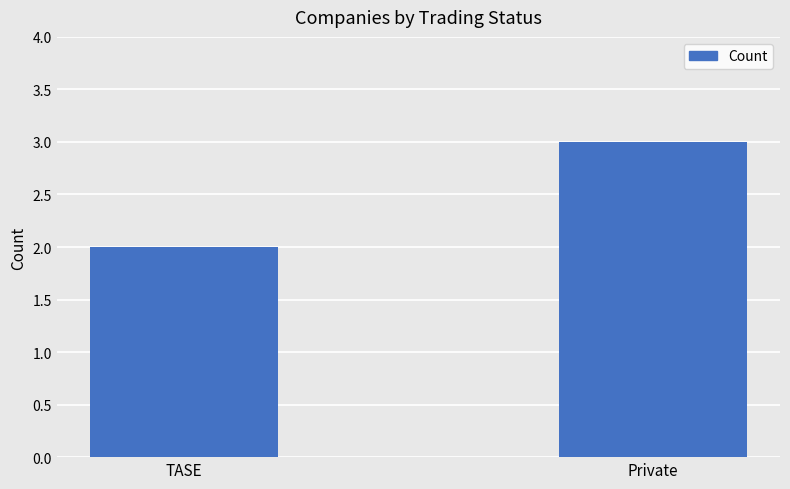

Rank the categories by value from lowest to highest.

TASE, Private